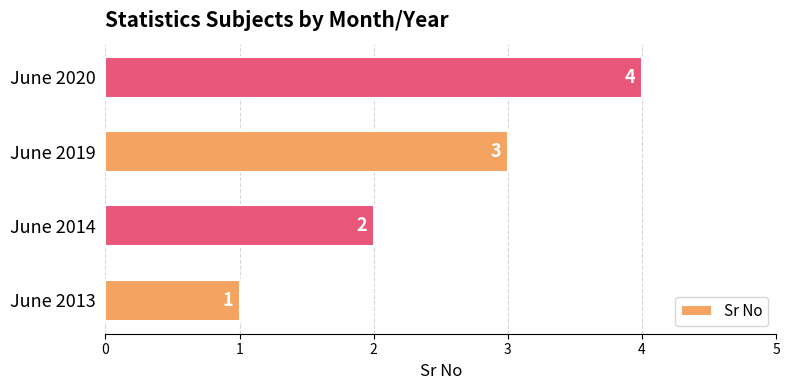

How many data points are less than 3?

2